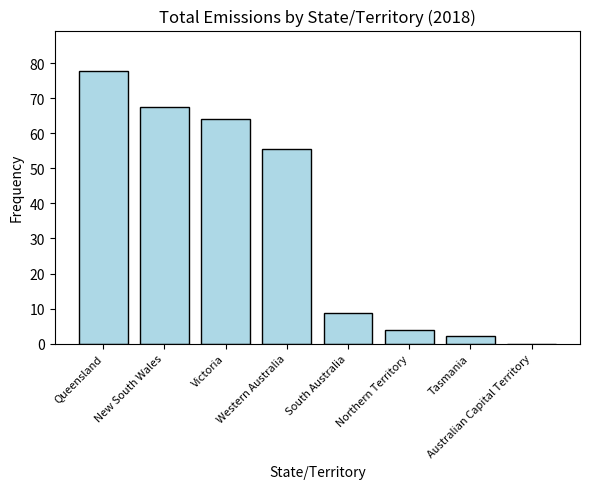

The value at New South Wales is 108.3. True or false?

False